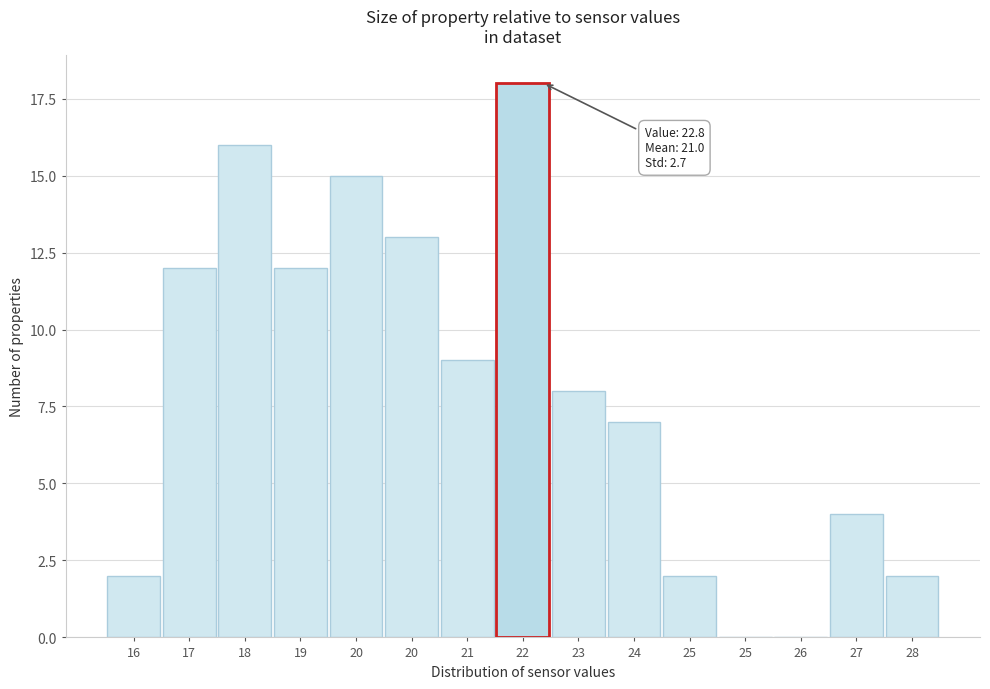

How many categories are shown in the chart?

15